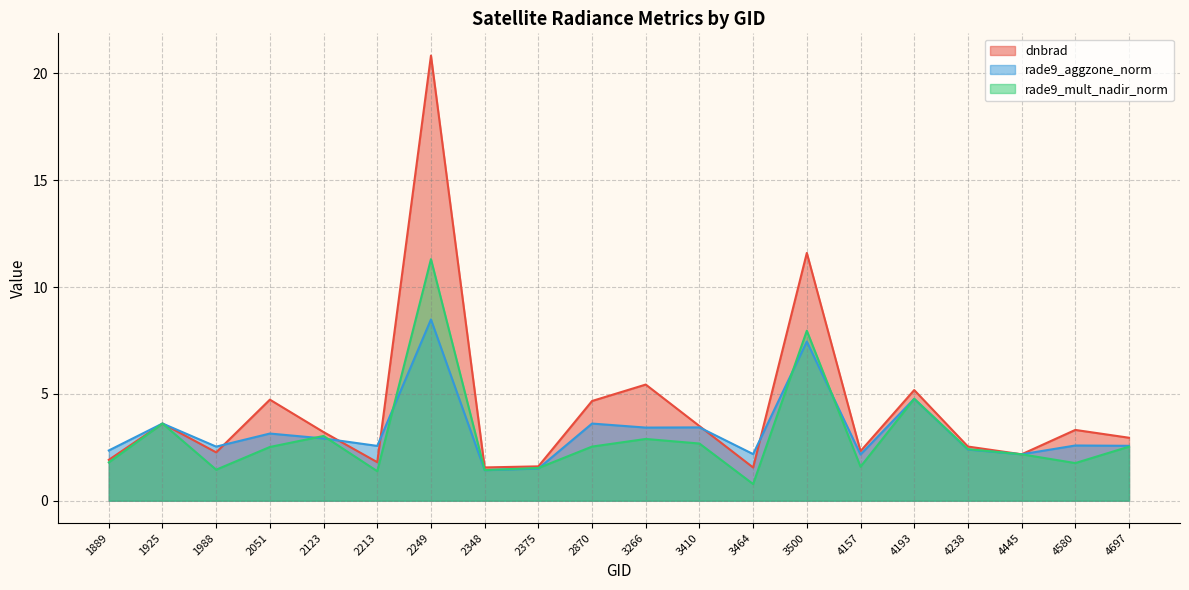

What is the difference between the dnbrad values at 4580 and 4193?

1.9